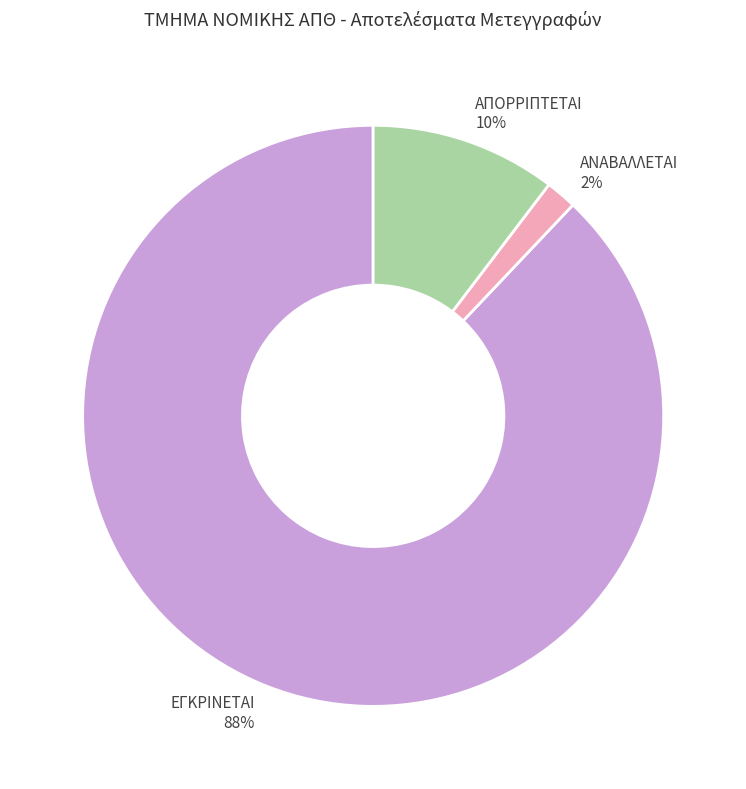

To the nearest percent, what is the average slice percentage?

33%